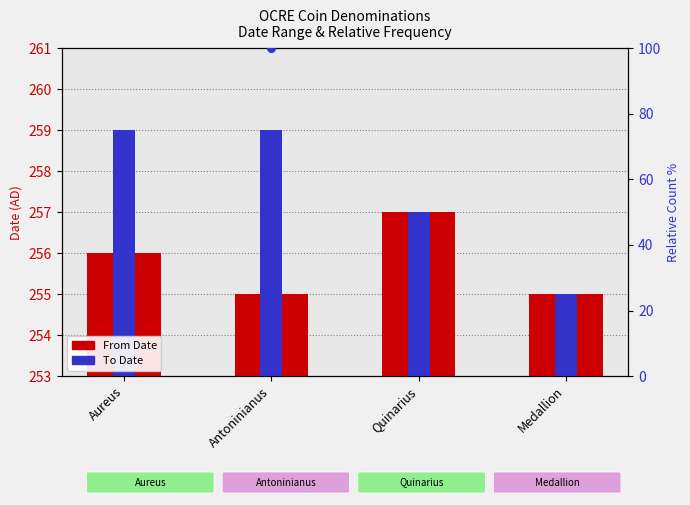

What is the total value across all series at Aureus?

575